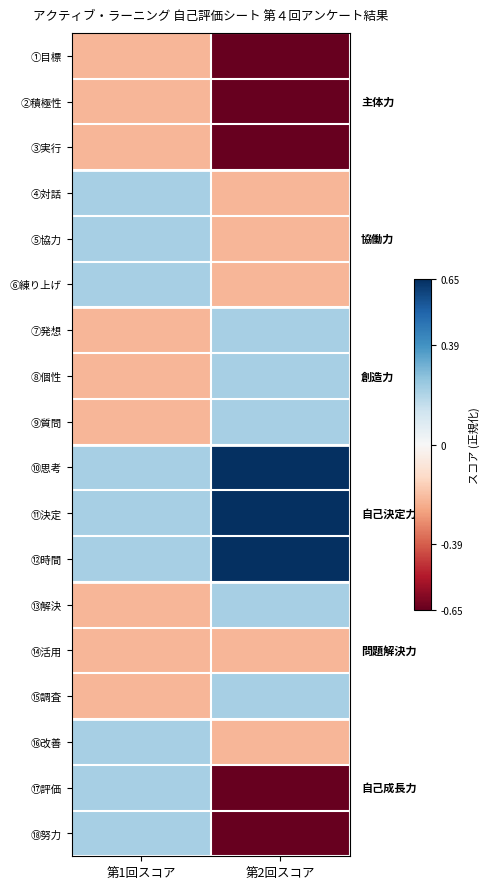

Which series changed the most between 第1回スコア and 第2回スコア?

⑰評価